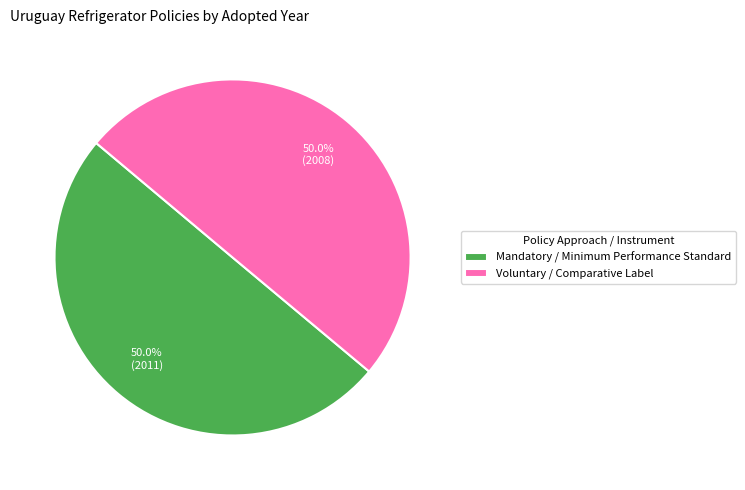

What is the ratio of the value at Voluntary / Comparative Label to the value at Mandatory / Minimum Performance Standard?

1.0